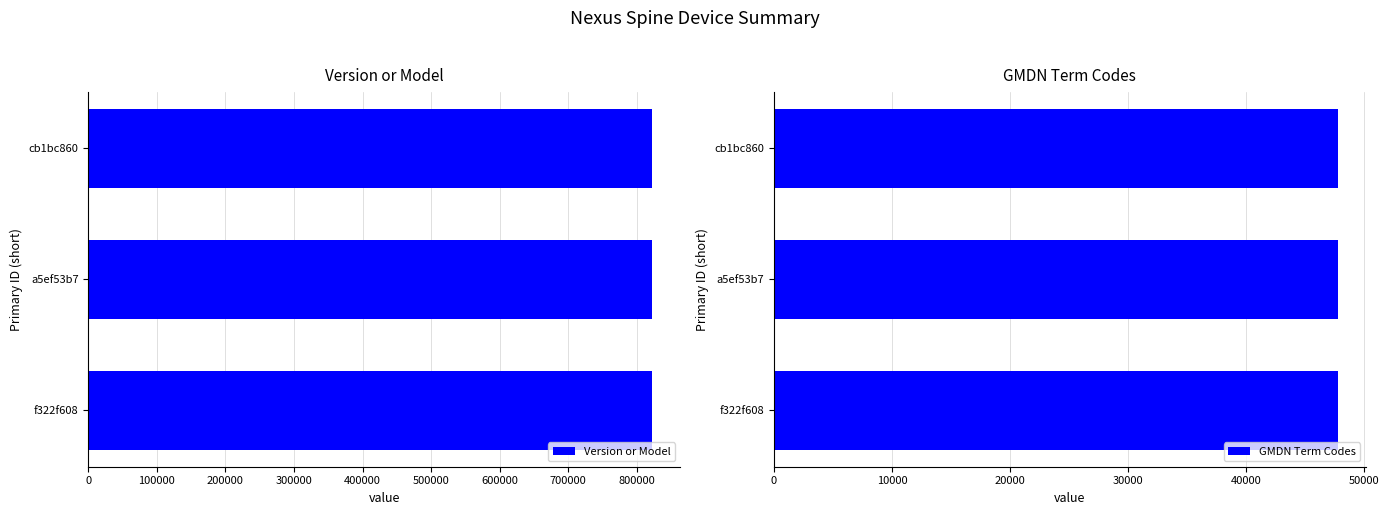

How many values in the Version or Model series are below 822130?

1